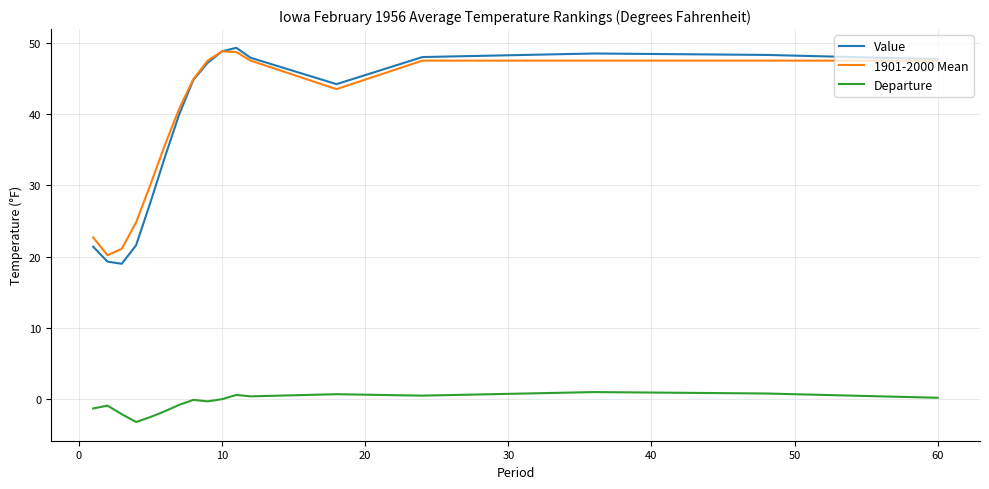

What is the lowest value of the Departure series?

-3.2